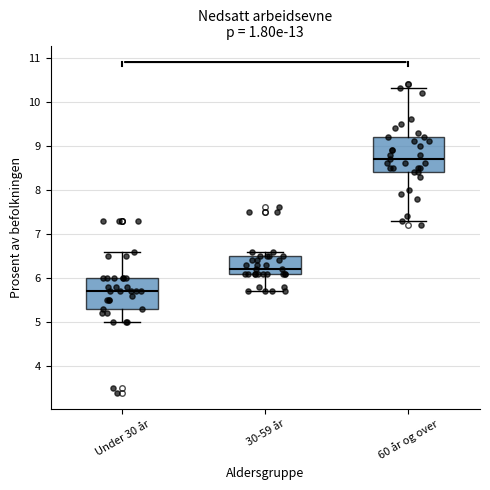

Reading left to right, transcribe this box plot: for each box, give where its median line is, the range the box spans, and where its two whiskers end, as read against the y-axis. The values are not printed on the chart, so give them approximately, as read against the axis.

Under 30 år: median 5.7, box 5.3 to 6.0, whiskers 5.0 to 6.6
30-59 år: median 6.2, box 6.1 to 6.5, whiskers 5.7 to 6.6
60 år og over: median 8.7, box 8.4 to 9.2, whiskers 7.3 to 10.3